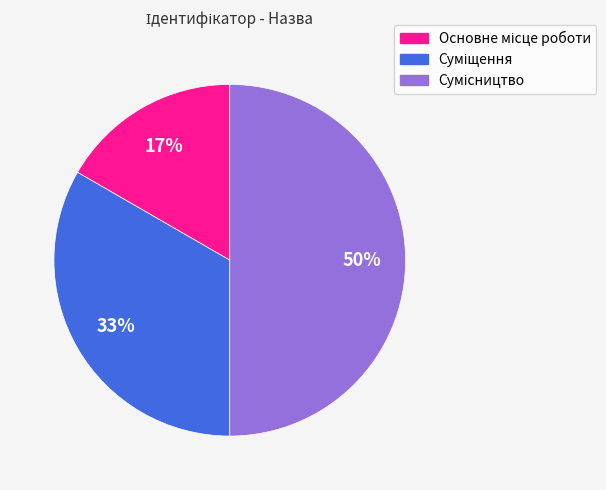

To the nearest percent, what is the difference between the largest and smallest slice percentages?

33%